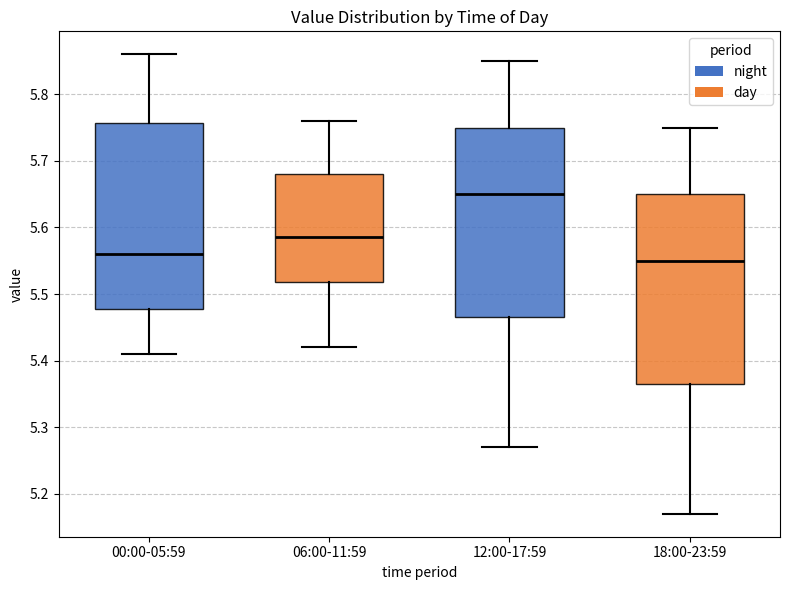

Reading left to right, transcribe this box plot: for each box, give where its median line is, the range the box spans, and where its two whiskers end, as read against the y-axis. The values are not printed on the chart, so give them approximately, as read against the axis.

00:00-05:59: median 5.56, box 5.48 to 5.76, whiskers 5.41 to 5.86
06:00-11:59: median 5.59, box 5.52 to 5.68, whiskers 5.42 to 5.76
12:00-17:59: median 5.65, box 5.47 to 5.75, whiskers 5.27 to 5.85
18:00-23:59: median 5.55, box 5.37 to 5.65, whiskers 5.17 to 5.75